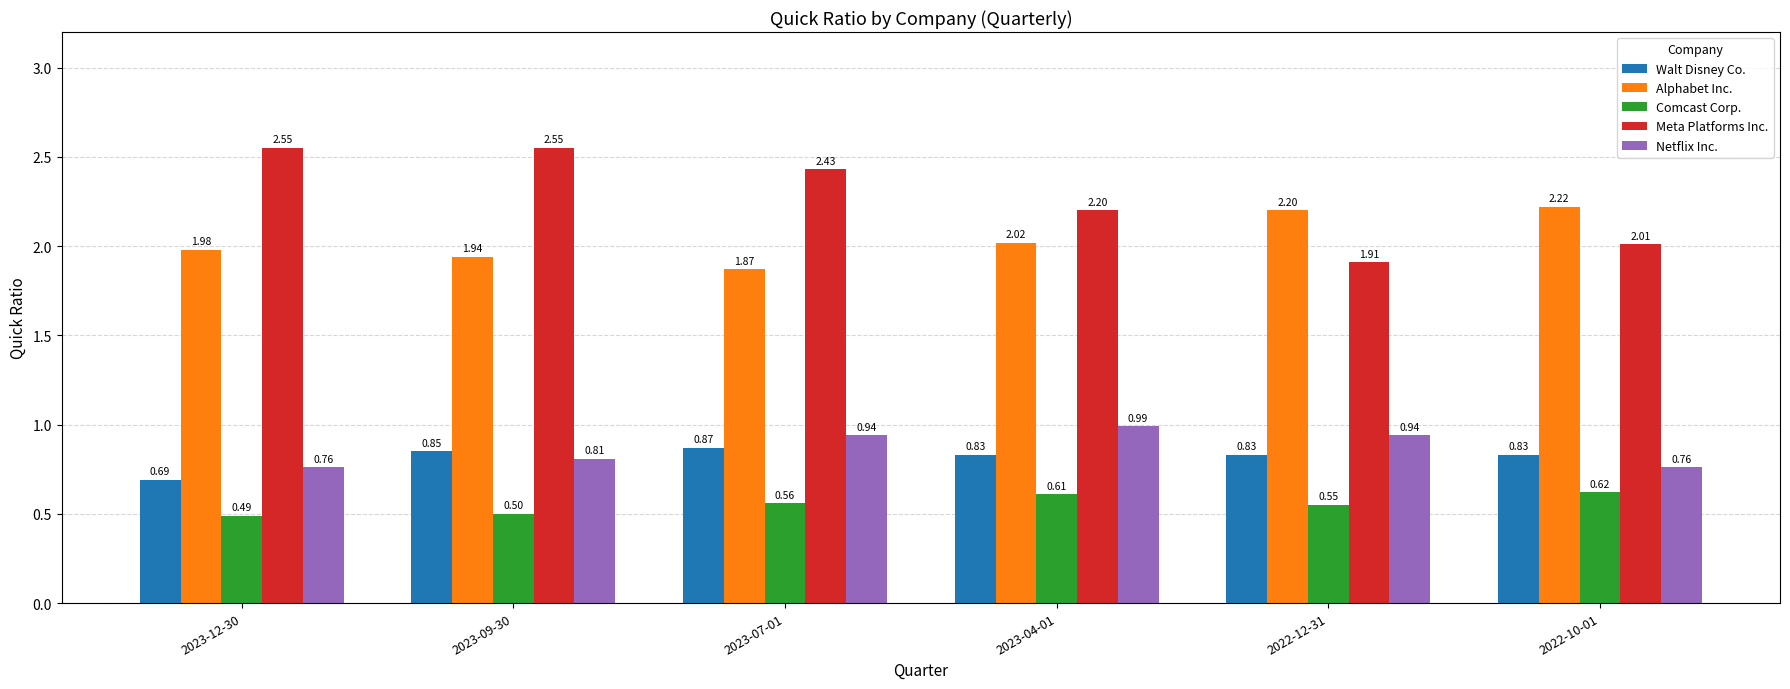

At which label does Comcast Corp. reach its peak?

2022-10-01